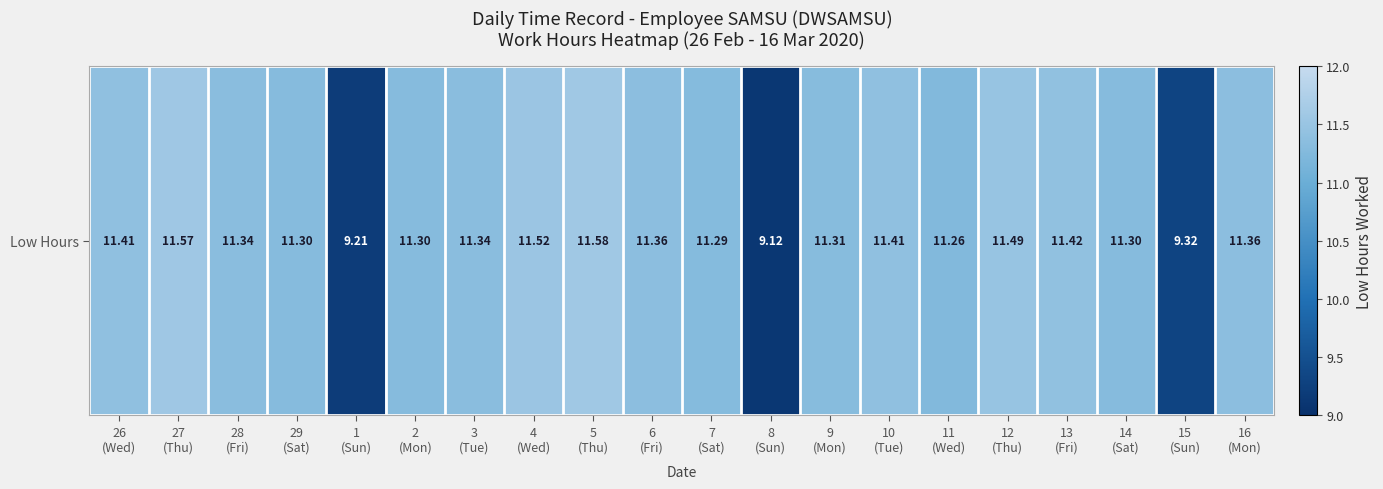

Reading left to right, extract all data points from this chart.

11.4	11.6	11.3	11.3	9.2	11.3	11.3	11.5	11.6	11.4	11.3	9.1	11.3	11.4	11.3	11.5	11.4	11.3	9.3	11.4